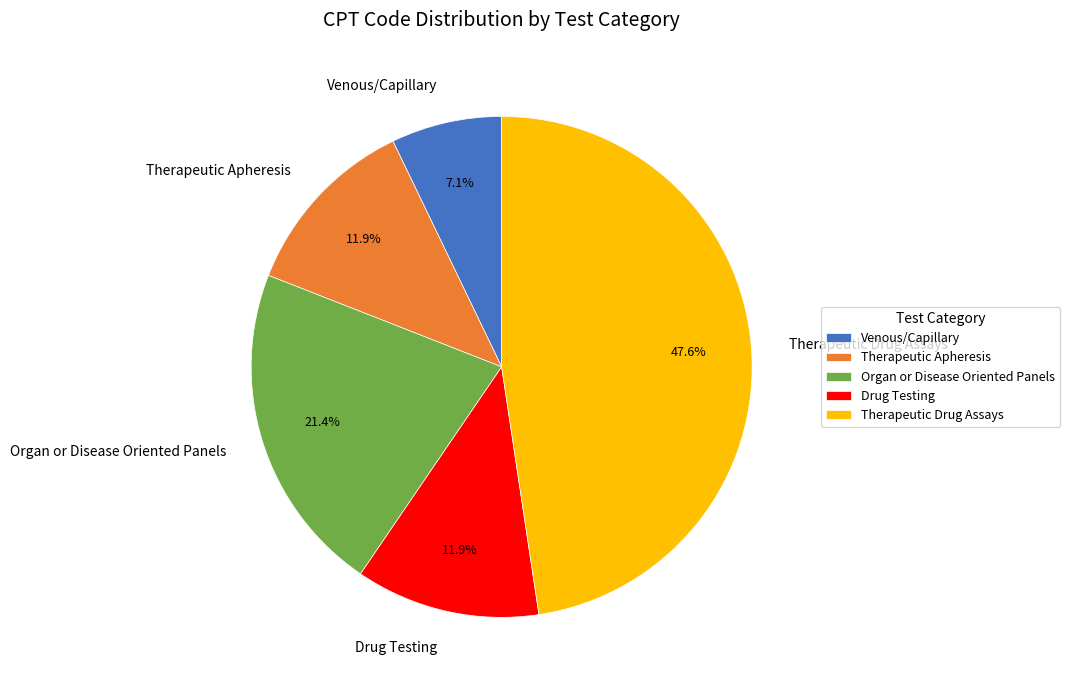

How many segments does this pie chart have?

5